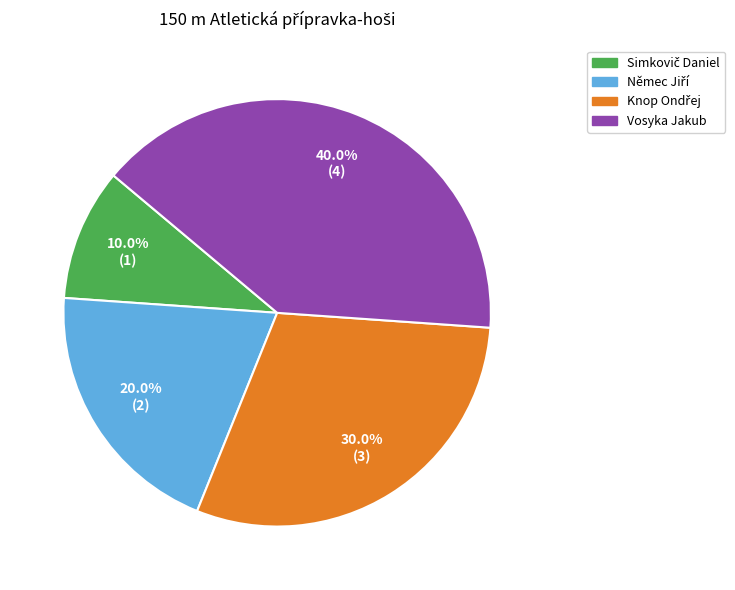

How much of the chart is everything except Vosyka Jakub?

60.0%